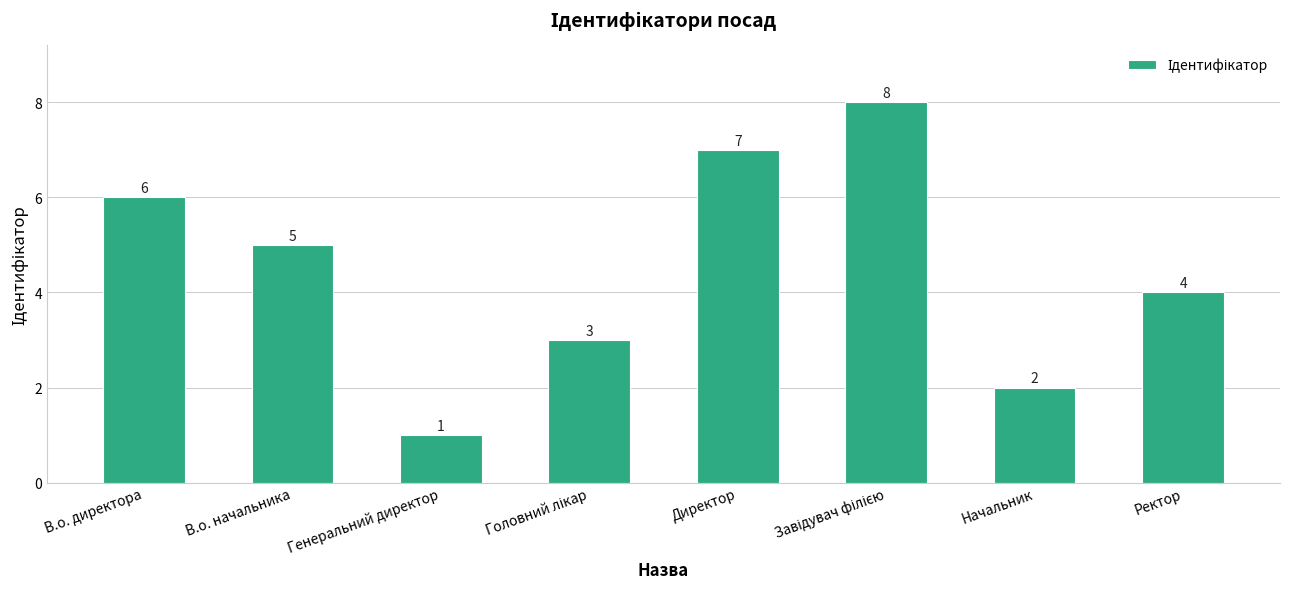

Between В.о. начальника and Директор, which is larger?

Директор